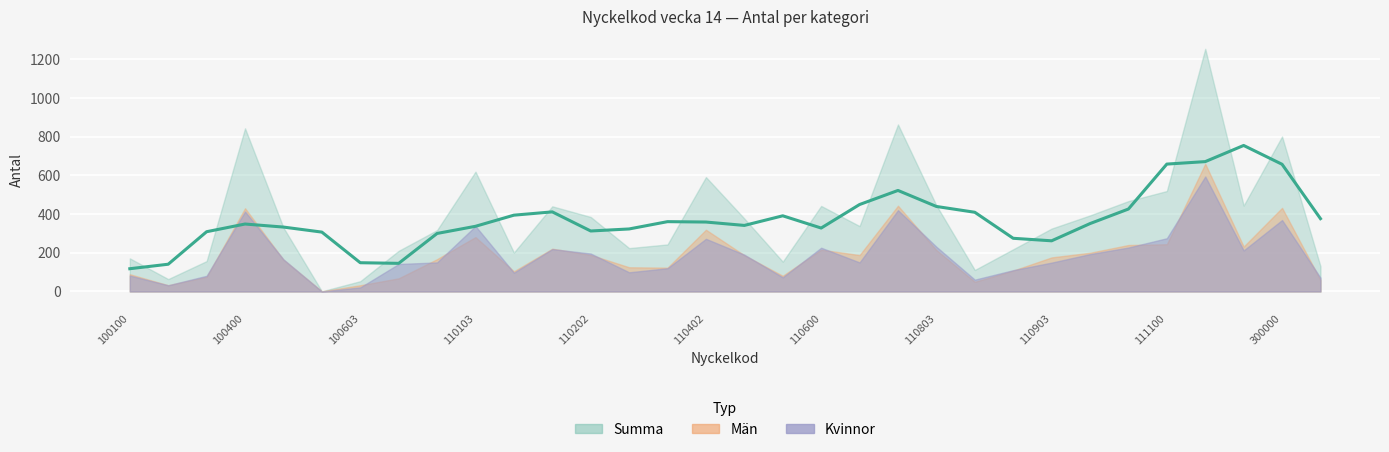

Reading left to right, list all the values displayed in this chart.

Kvinnor: 100100=82	100200=32	100300=81	100400=413	100500=166	100601=0	100603=21	110101=142	110102=150	110103=338	110104=97	110201=219	110202=196	110300=99	110401=120	110402=272	110501=190	110502=73	110600=226	110700=150	110802=420	110803=231	110901=61	110902=110	110903=149	111001=193	111002=227	111100=275	200000=594	210000=212	300000=369	999999=71
Män: 100100=89	100200=32	100300=76	100400=430	100500=164	100601=1	100603=32	110101=68	110102=167	110103=281	110104=104	110201=221	110202=189	110300=125	110401=123	110402=319	110501=187	110502=81	110600=216	110700=188	110802=443	110803=214	110901=50	110902=108	110903=176	111001=200	111002=240	111100=244	200000=660	210000=232	300000=432	999999=59
Summa: 100100=171	100200=64	100300=157	100400=843	100500=330	100601=1	100603=53	110101=210	110102=317	110103=619	110104=201	110201=440	110202=385	110300=224	110401=243	110402=591	110501=377	110502=154	110600=442	110700=338	110802=863	110803=445	110901=111	110902=218	110903=325	111001=393	111002=467	111100=519	200000=1254	210000=444	300000=801	999999=130